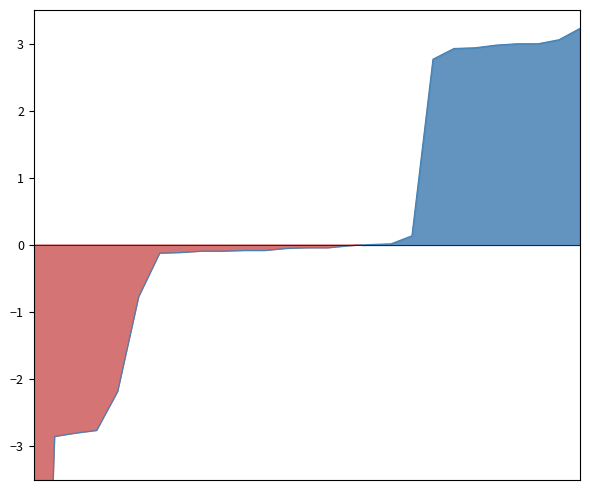

Which series has the largest range (max minus min)?

Hours Worked